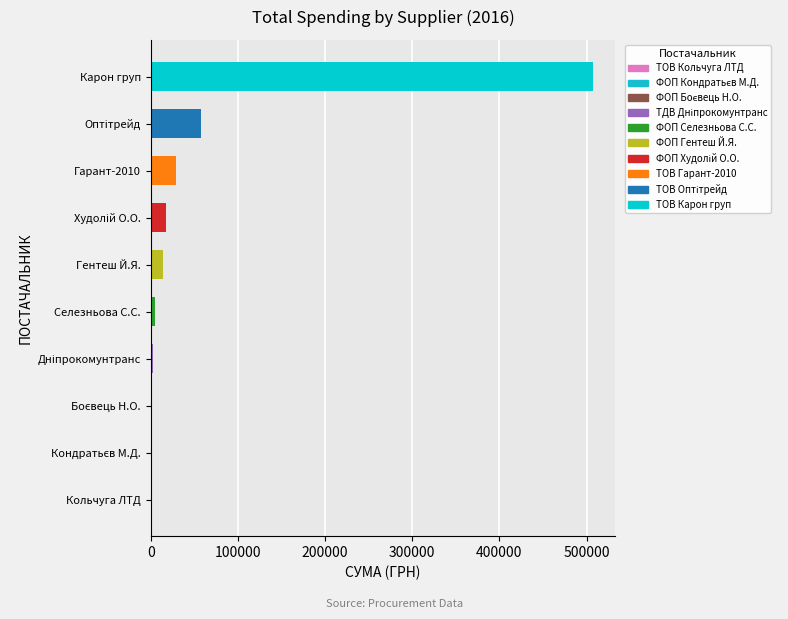

What is the sum of the values at Карон груп and Гентеш Й.Я.?

520925.3